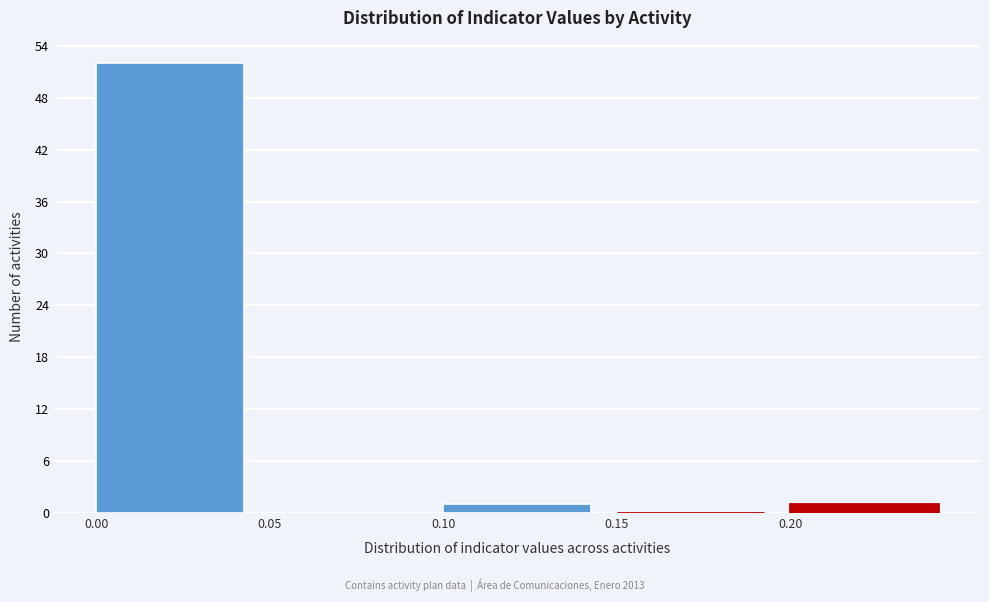

How tall is the bar that spans 0.00 to 0.05 on the x-axis? The values are not printed on the chart, so give them approximately, as read against the axis.

52